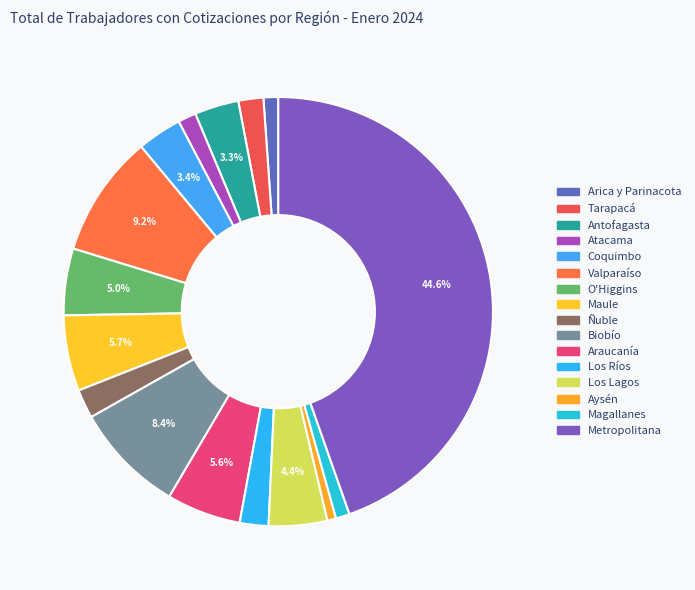

How many segments does this pie chart have?

16